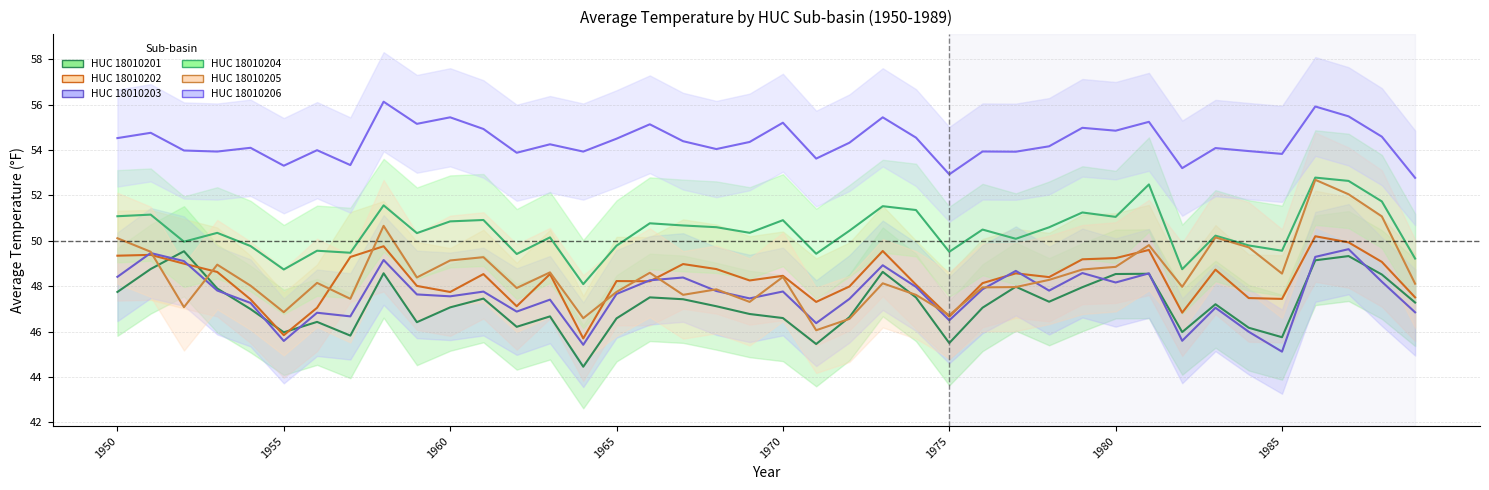

Does the chart display data point markers on the line(s)?

No